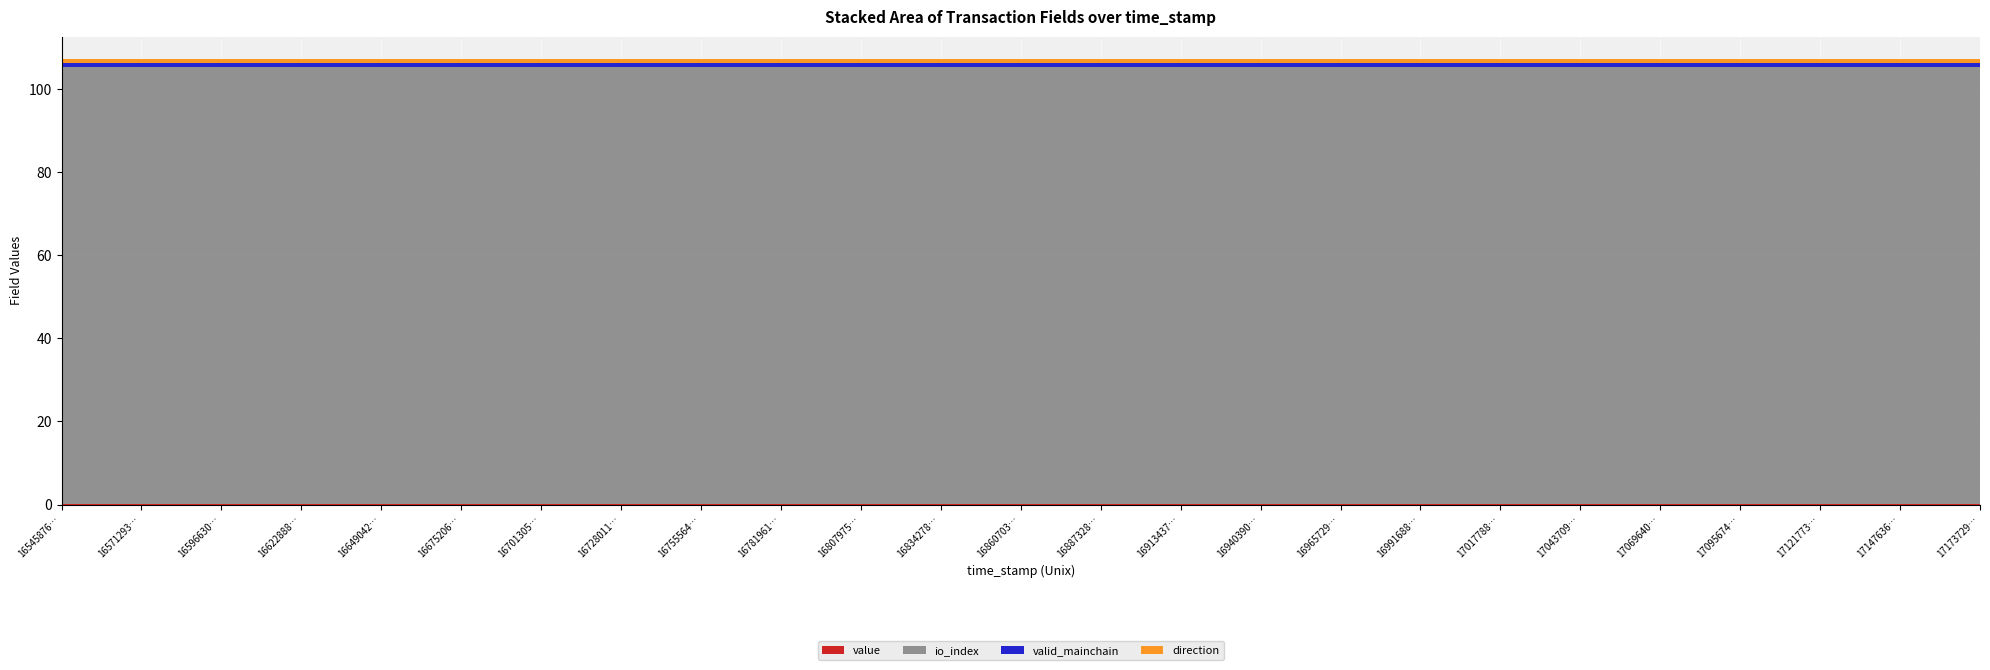

Reading left to right, what are all the values shown in this chart?

value: 1654587641=0.2	1657129364=0.2	1659663087=0.2	1662288829=0.2	1664904295=0.2	1667520635=0.2	1670130551=0.2	1672801157=0.2	1675556487=0.2	1678196143=0.2	1680797579=0.2	1683427811=0.2	1686070318=0.2	1688732877=0.2	1691343718=0.2	1694039099=0.2	1696572940=0.2	1699168809=0.2	1701778865=0.2	1704370918=0.2	1706964021=0.2	1709567463=0.2	1712177356=0.2	1714763632=0.2	1717372957=0.2
io_index: 1654587641=105.0	1657129364=105.0	1659663087=105.0	1662288829=105.0	1664904295=105.0	1667520635=105.0	1670130551=105.0	1672801157=105.0	1675556487=105.0	1678196143=105.0	1680797579=105.0	1683427811=105.0	1686070318=105.0	1688732877=105.0	1691343718=105.0	1694039099=105.0	1696572940=105.0	1699168809=105.0	1701778865=105.0	1704370918=105.0	1706964021=105.0	1709567463=105.0	1712177356=105.0	1714763632=105.0	1717372957=105.0
valid_mainchain: 1654587641=1.0	1657129364=1.0	1659663087=1.0	1662288829=1.0	1664904295=1.0	1667520635=1.0	1670130551=1.0	1672801157=1.0	1675556487=1.0	1678196143=1.0	1680797579=1.0	1683427811=1.0	1686070318=1.0	1688732877=1.0	1691343718=1.0	1694039099=1.0	1696572940=1.0	1699168809=1.0	1701778865=1.0	1704370918=1.0	1706964021=1.0	1709567463=1.0	1712177356=1.0	1714763632=1.0	1717372957=1.0
direction: 1654587641=1.0	1657129364=1.0	1659663087=1.0	1662288829=1.0	1664904295=1.0	1667520635=1.0	1670130551=1.0	1672801157=1.0	1675556487=1.0	1678196143=1.0	1680797579=1.0	1683427811=1.0	1686070318=1.0	1688732877=1.0	1691343718=1.0	1694039099=1.0	1696572940=1.0	1699168809=1.0	1701778865=1.0	1704370918=1.0	1706964021=1.0	1709567463=1.0	1712177356=1.0	1714763632=1.0	1717372957=1.0